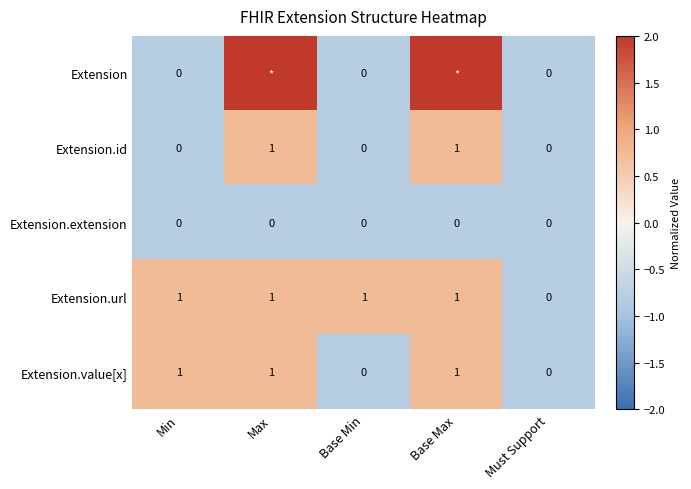

Which series has the largest total across all categories?

Extension